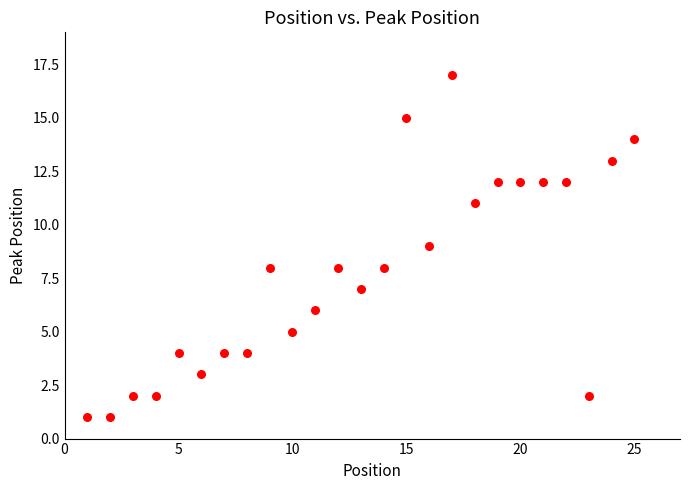

What is the range of Y values (max minus min)?

16